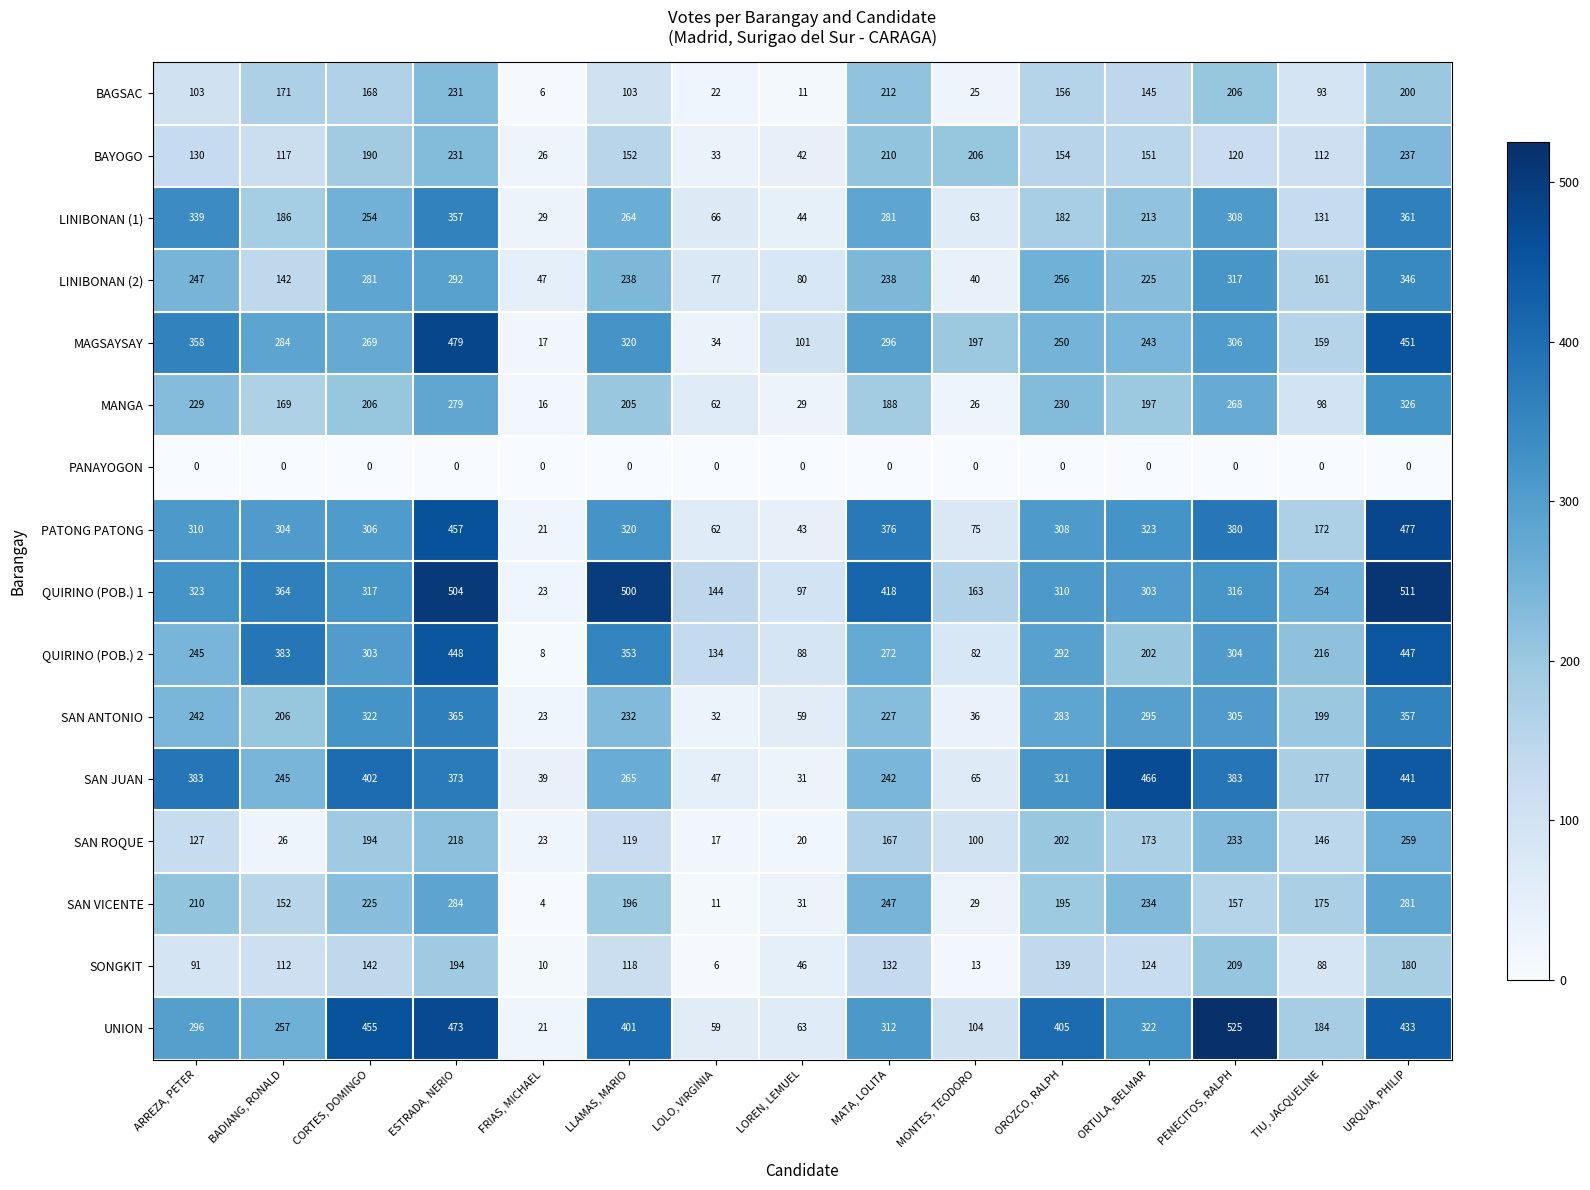

Which label corresponds to the largest value in the chart?

PENECITOS, RALPH